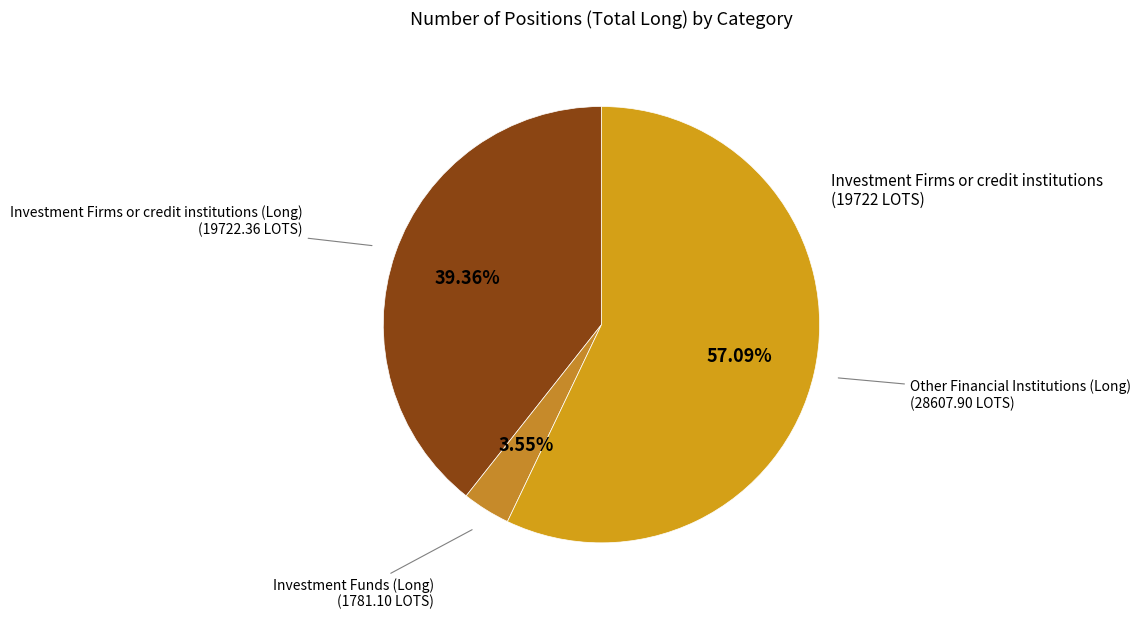

To the nearest percent, what portion does Other Financial Institutions (Long) represent?

57%